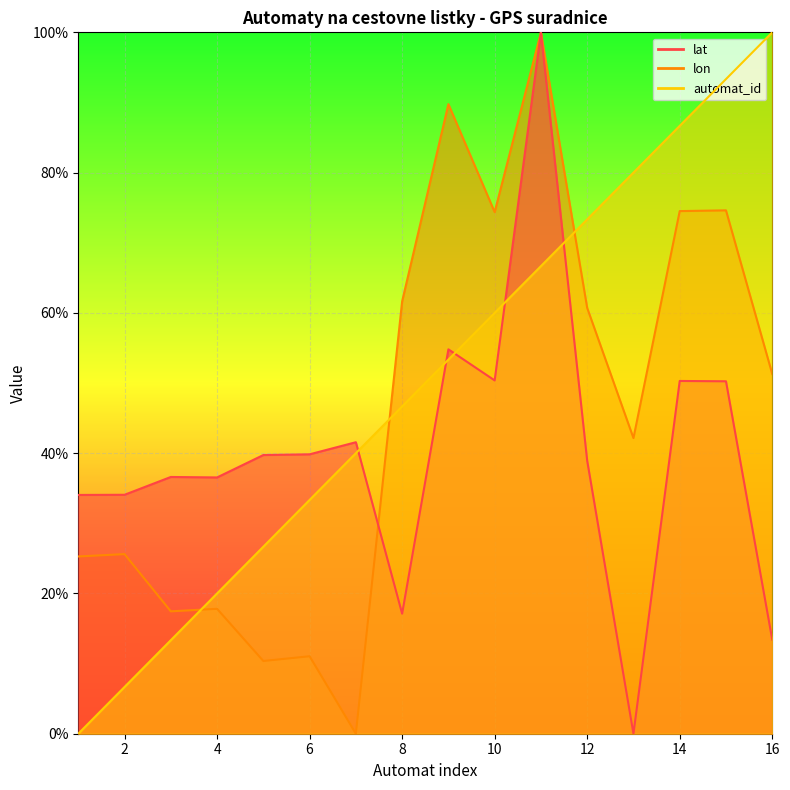

How many distinct data groups are displayed?

3